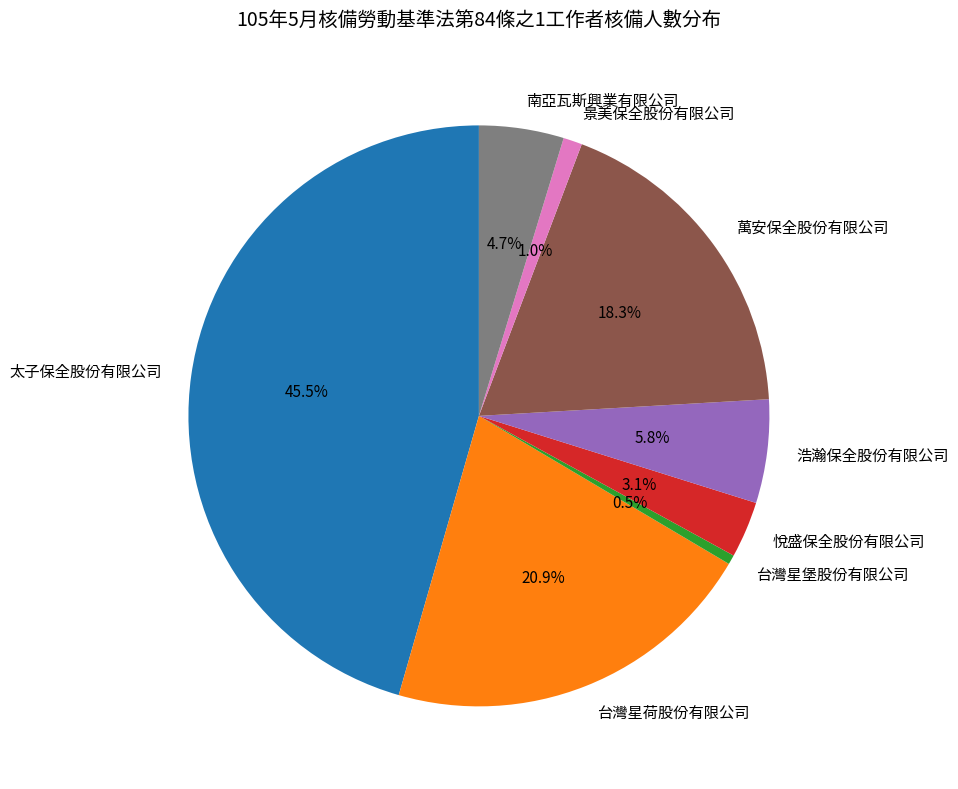

Is the sum of 萬安保全股份有限公司 and 台灣星荷股份有限公司 greater than half?

No